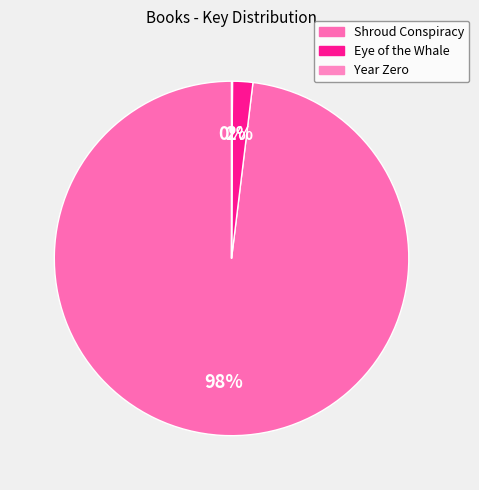

What percentage is the Shroud Conspiracy slice, to the nearest percent?

98%